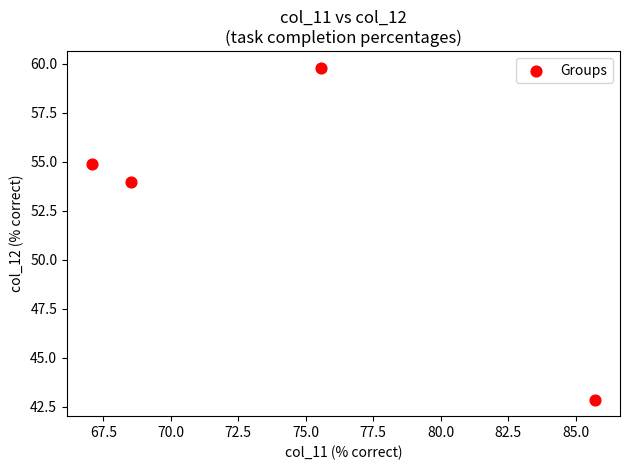

What is the range of Y values (max minus min)?

16.9